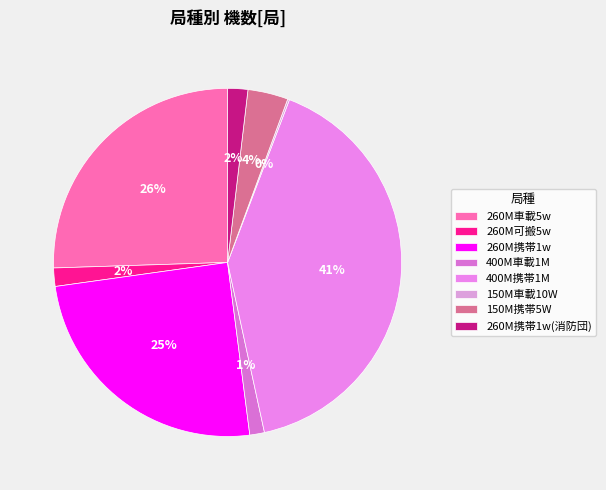

What is the change in value from 260M携帯1w to 400M車載1M?

-138